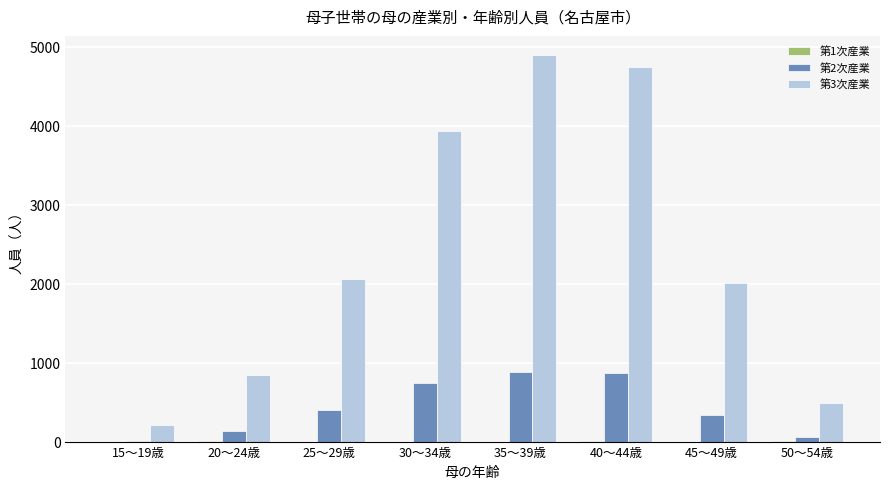

The 第3次産業 series shows 483 at 50～54歳. True or false?

True